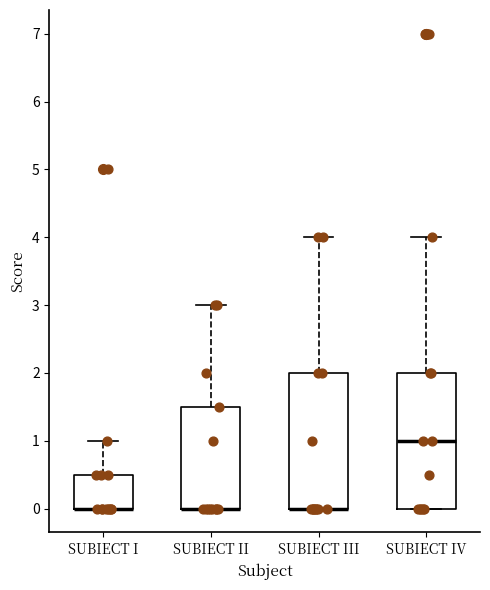

Reading left to right, transcribe this box plot: for each box, give where its median line is, the range the box spans, and where its two whiskers end, as read against the y-axis. The values are not printed on the chart, so give them approximately, as read against the axis.

SUBIECT I: median 0.0 (drawn on the box's lower edge), box 0.0 to 0.5, whiskers 0.0 to 1.0
SUBIECT II: median 0.0 (drawn on the box's lower edge), box 0.0 to 1.5, whiskers 0.0 to 3.0
SUBIECT III: median 0.0 (drawn on the box's lower edge), box 0.0 to 2.0, whiskers 0.0 to 4.0
SUBIECT IV: median 1.0, box 0.0 to 2.0, whiskers 0.0 to 4.0